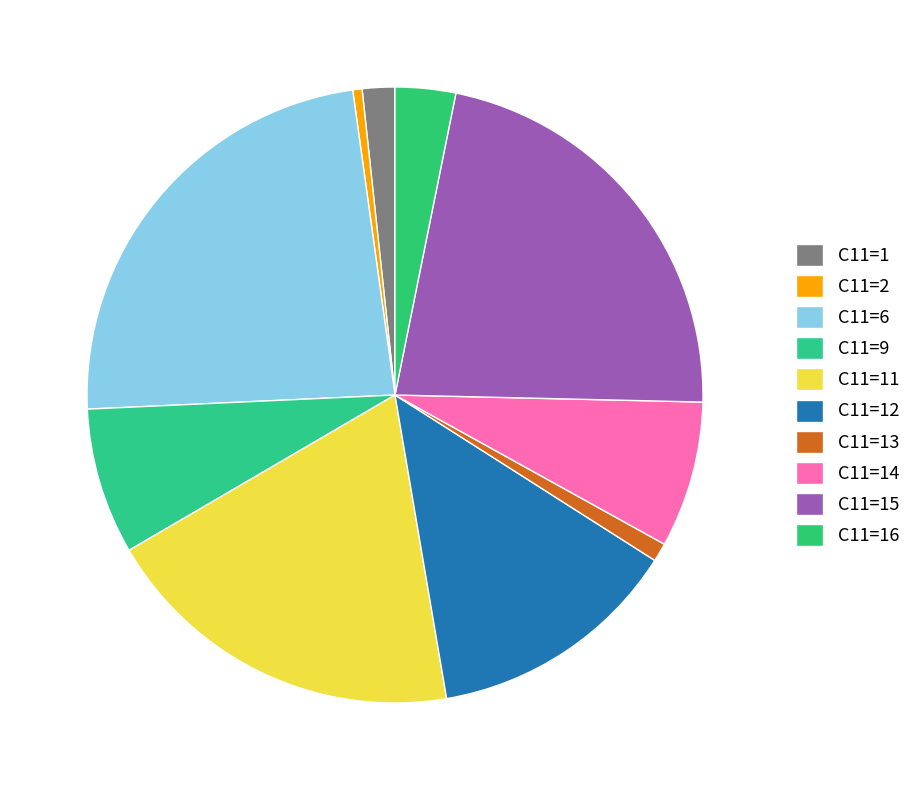

Which category has the biggest portion of the pie?

C11=6